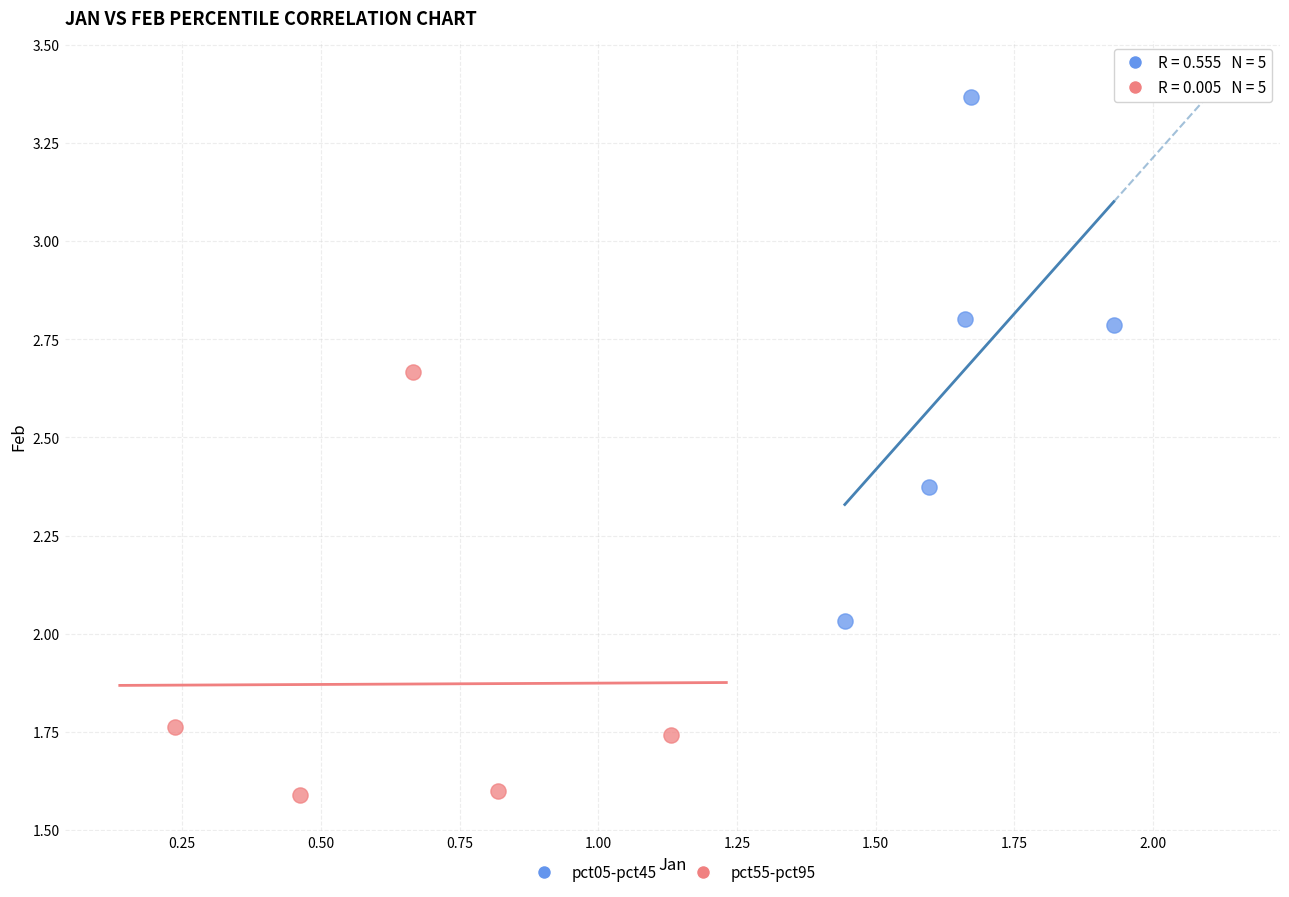

Which series reaches the minimum Y coordinate?

pct55-pct95